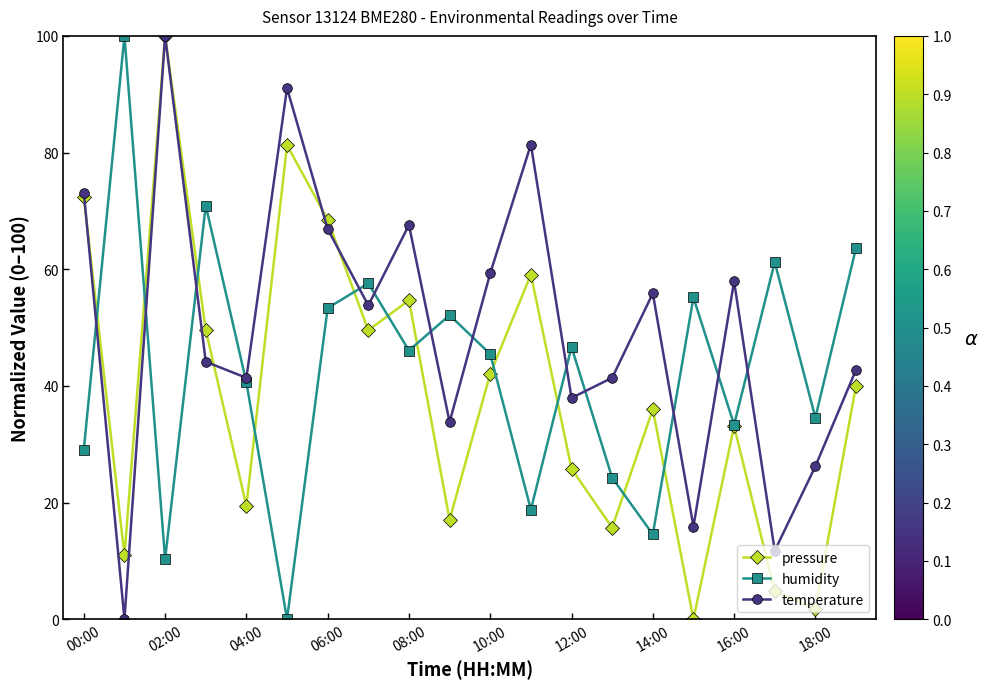

What is the sum of all temperature values?

1002.1